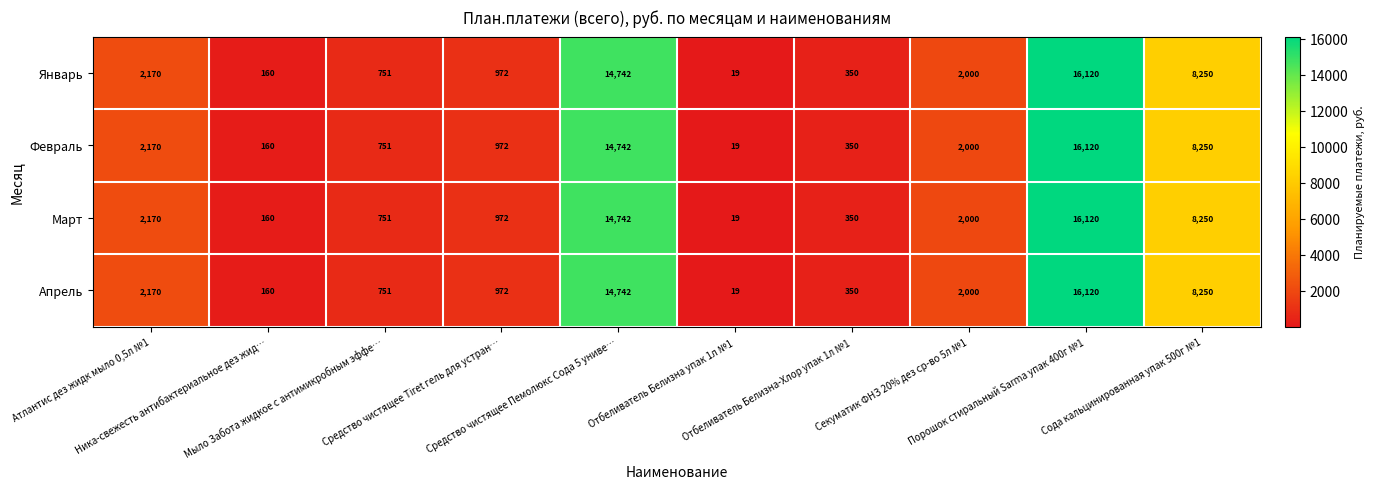

Which label corresponds to the largest value in the chart?

Порошок стиральный Sarma упак 400г №1